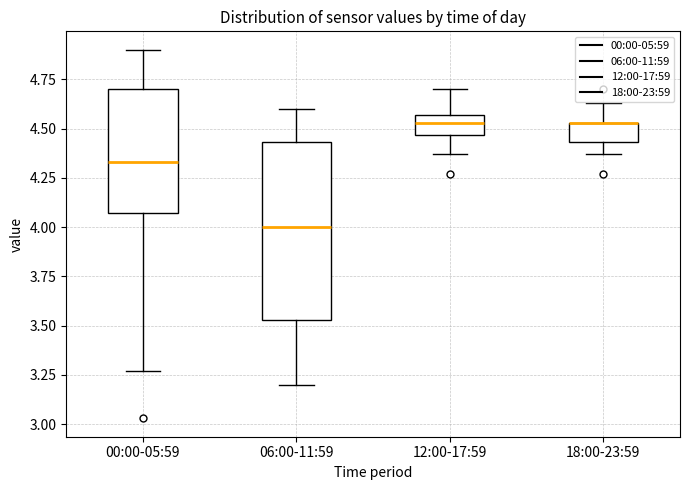

Which box is the tallest, from its lower edge to its upper edge?

06:00-11:59